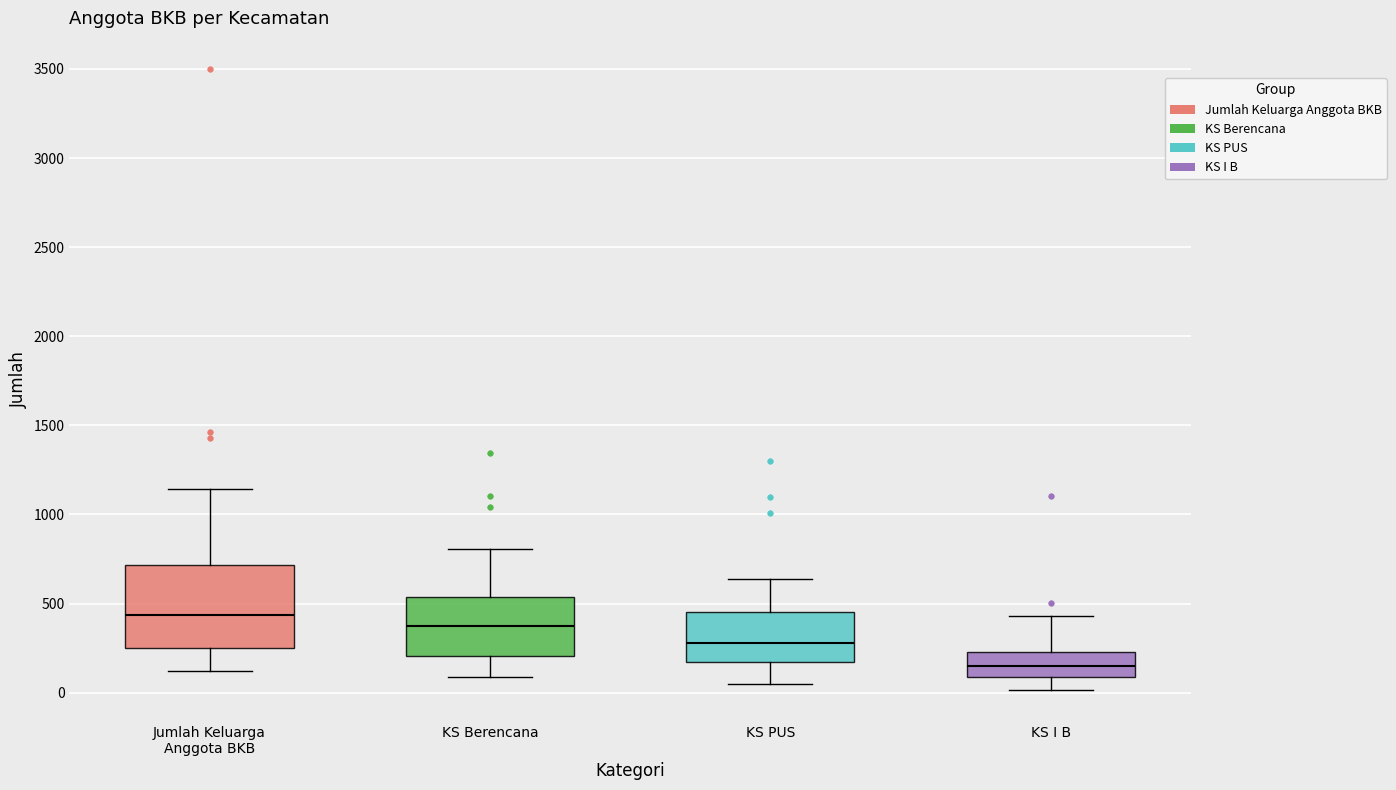

Comparing the boxes themselves (not the whiskers), which one is the tallest?

Jumlah Keluarga Anggota BKB